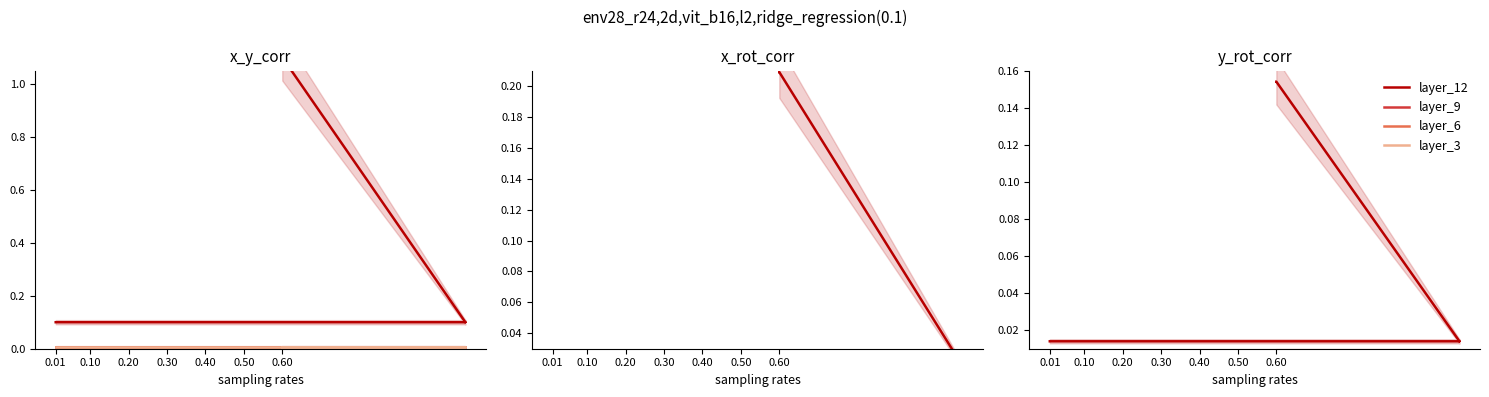

The value of layer_9 at 0.60 is 0.0. True or false?

True